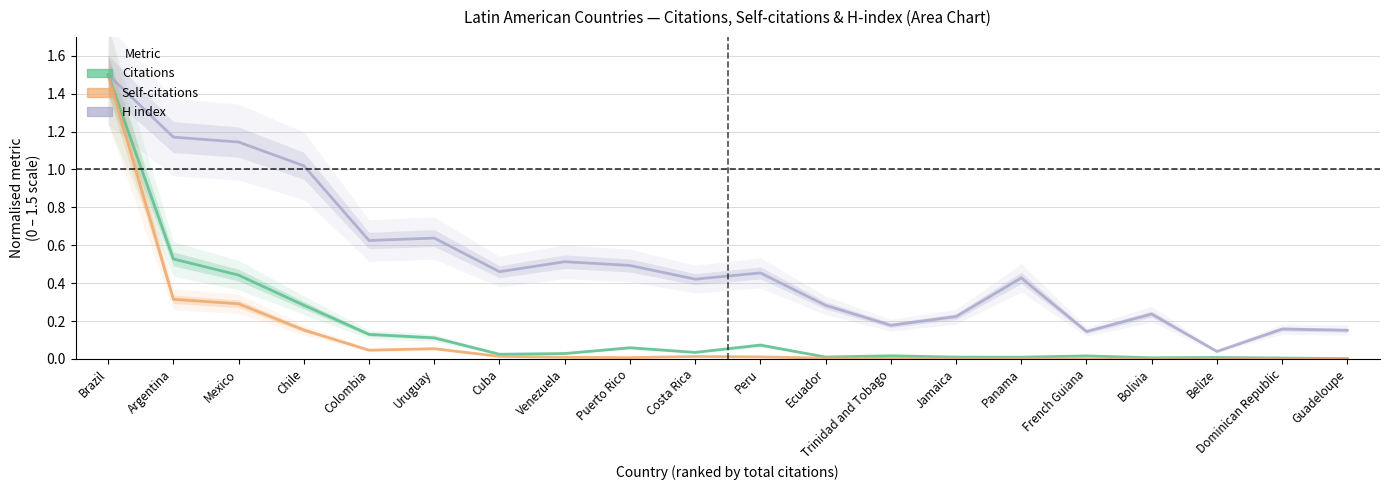

True or false: Self-citations and Citations cross at least once.

False